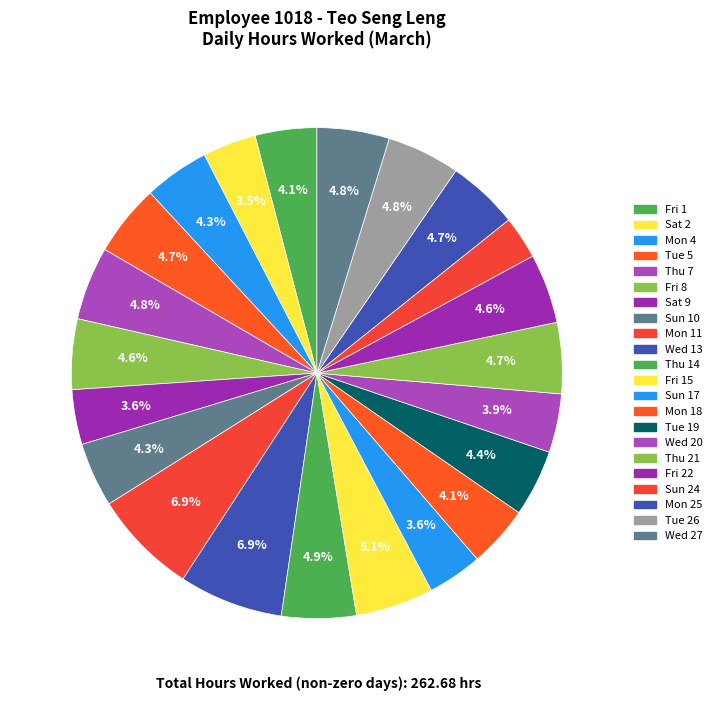

How many segments does this pie chart have?

22